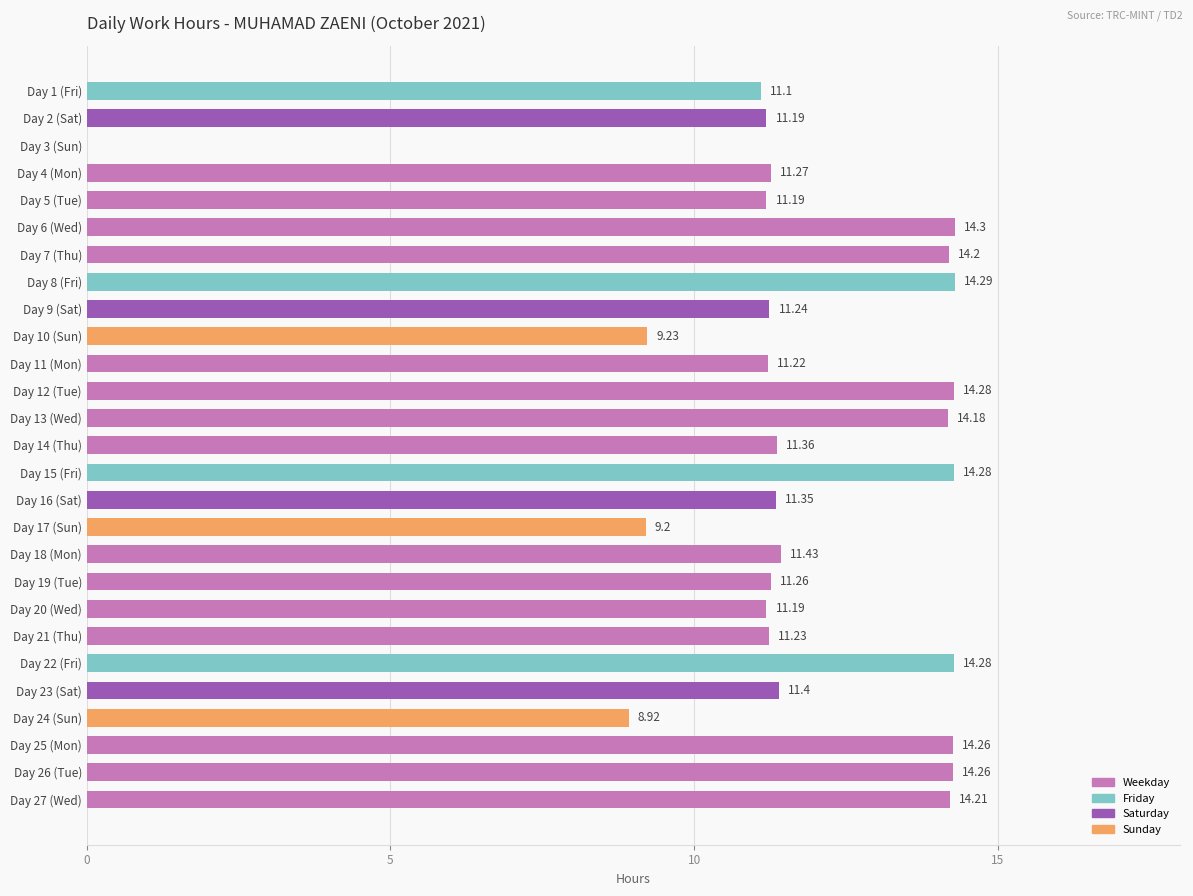

Which has a higher value, Day 2 (Sat) or Day 26 (Tue)?

Day 26 (Tue)